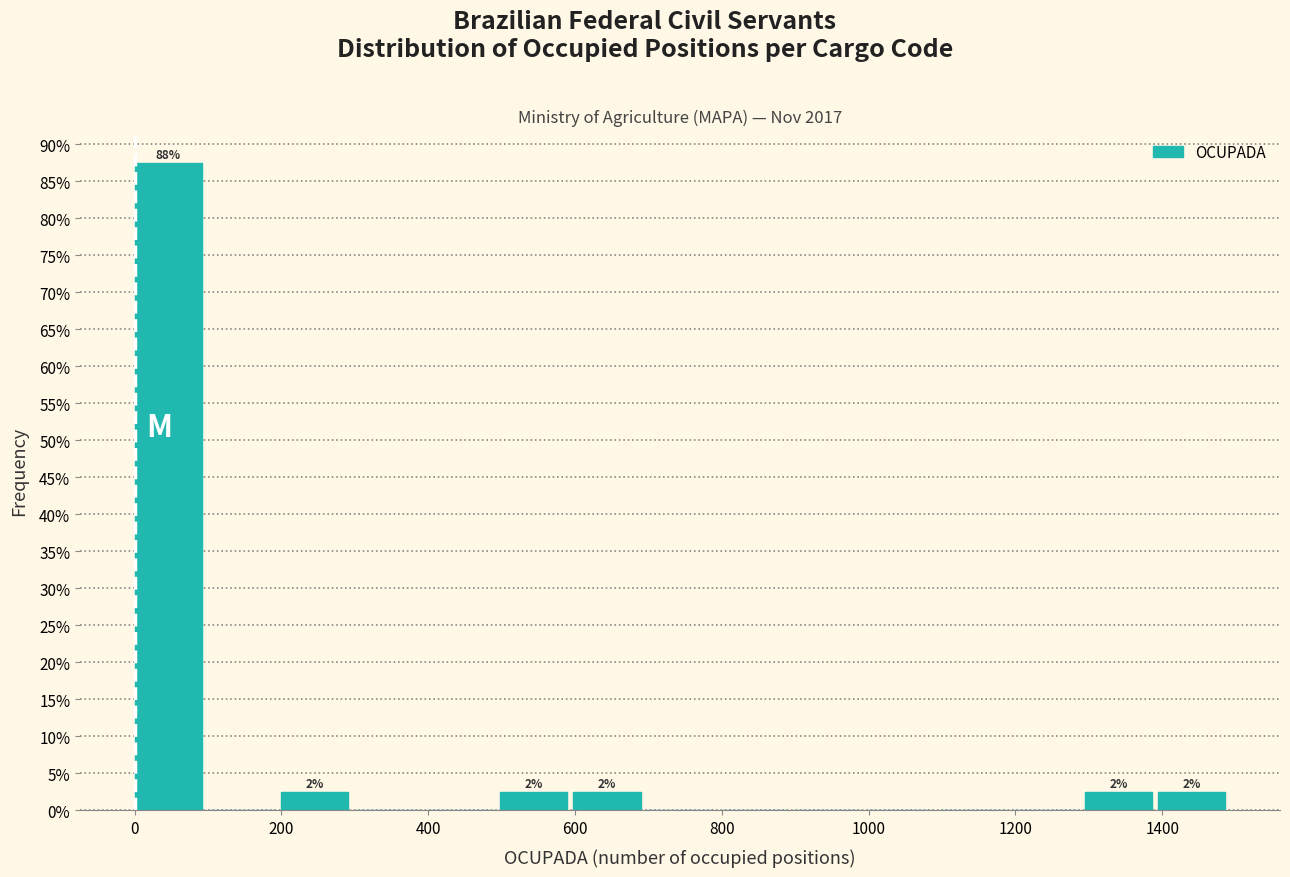

Which range on the x-axis has the tallest bar?

0 to 100